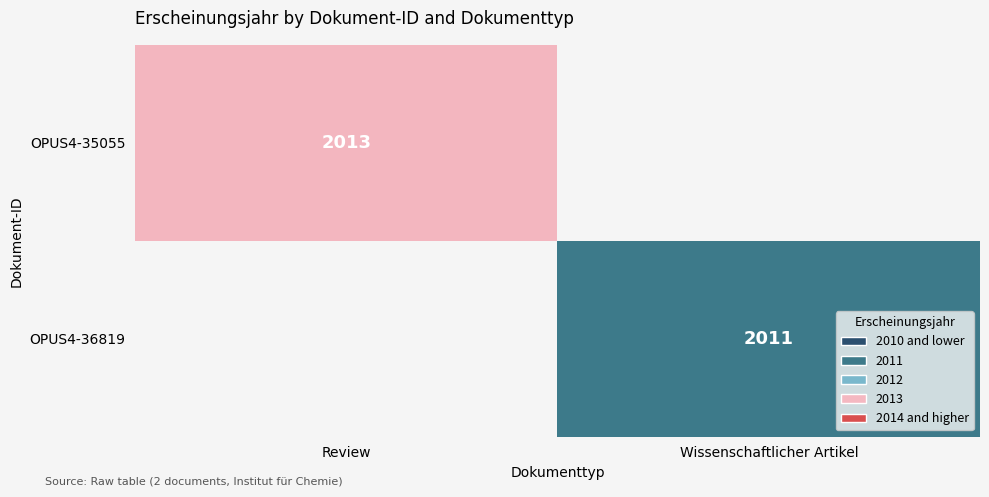

The OPUS4-35055 series shows 2880 at Review. True or false?

False